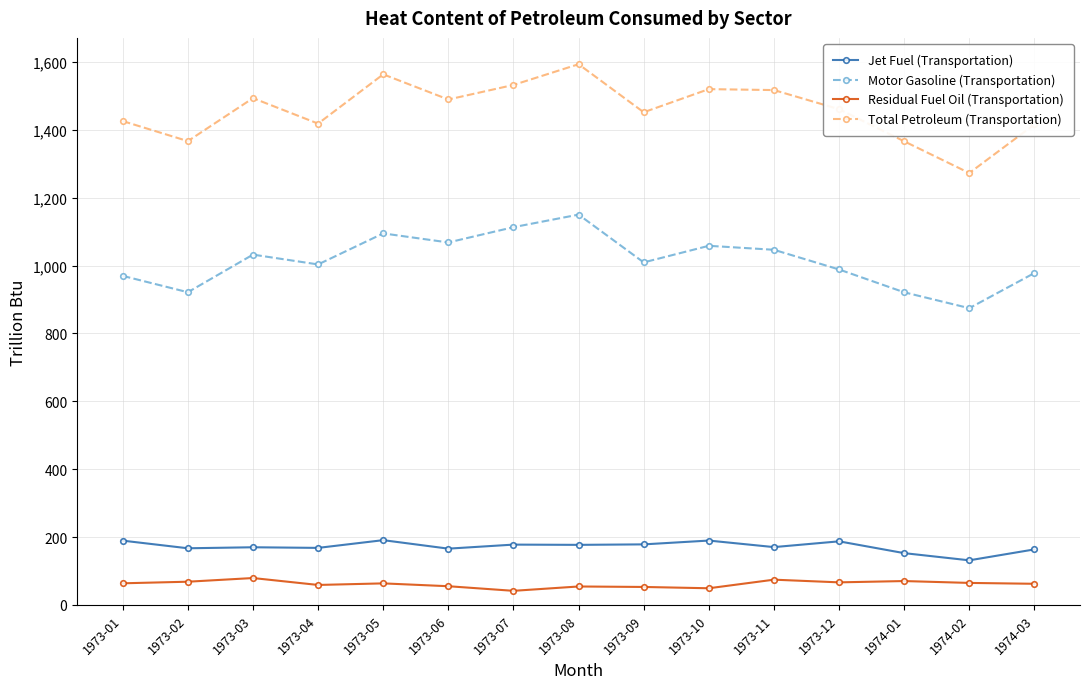

How many interior local valleys does the Total Petroleum (Transportation) series have?

5